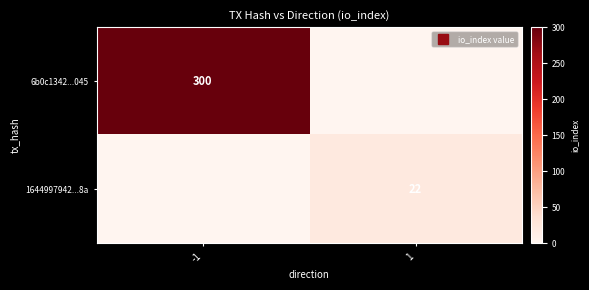

What is the sum of the 6b0c1342...045 values at -1 and 1?

300